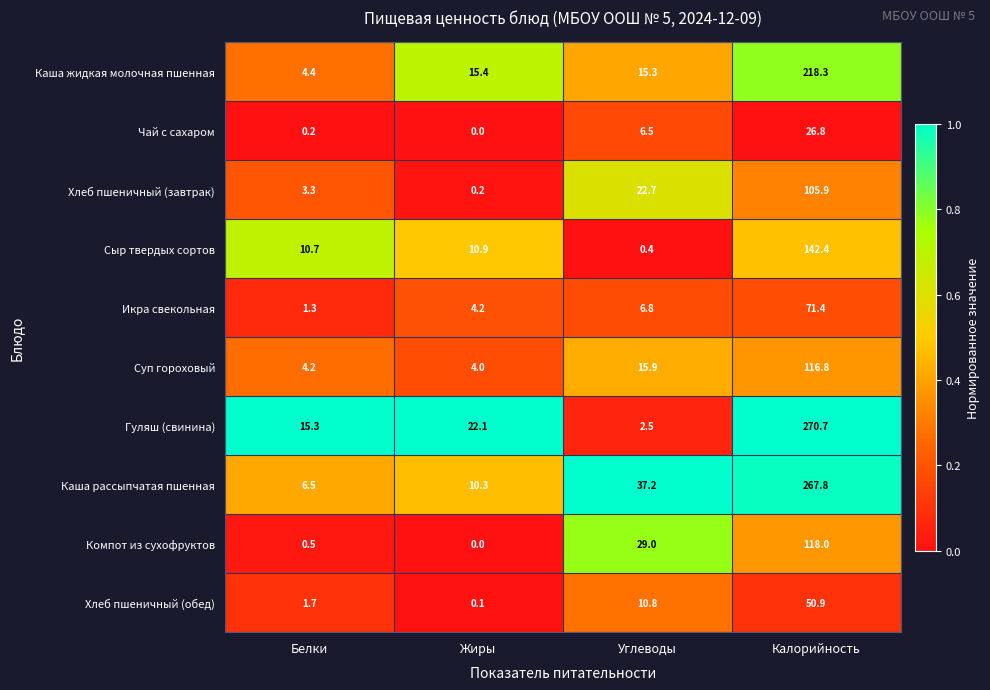

At which category does the chart reach its minimum across all series?

Жиры